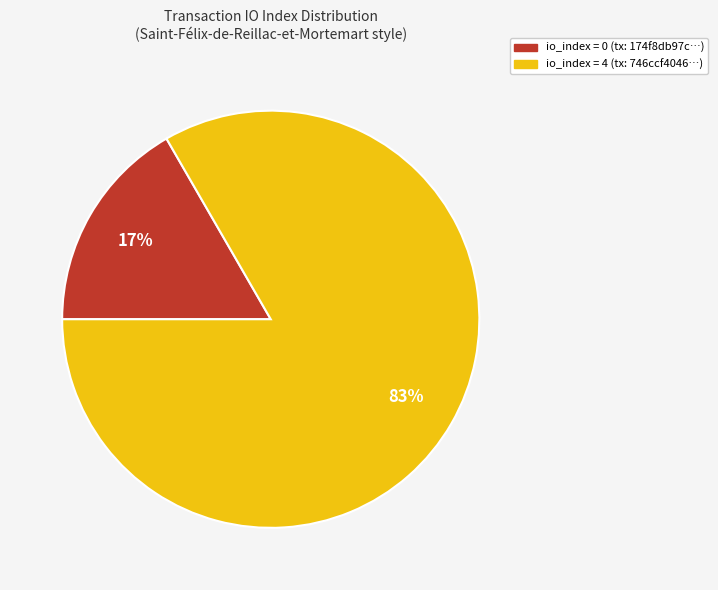

To the nearest percent, what is the combined percentage of io_index = 4 (tx: 746ccf4046…) and io_index = 0 (tx: 174f8db97c…)?

100%